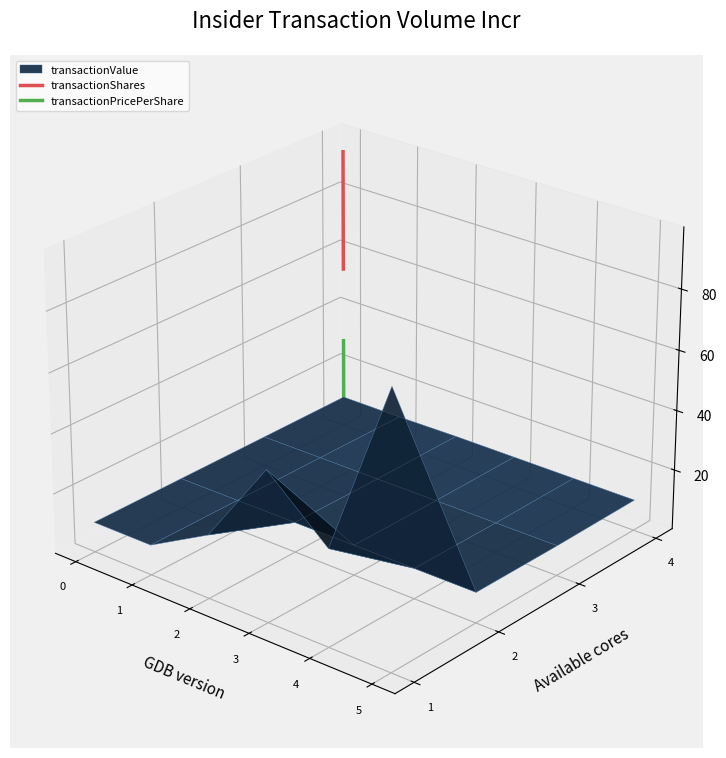

Is it true that transactionPricePerShare equals -0.0 at 0?

False